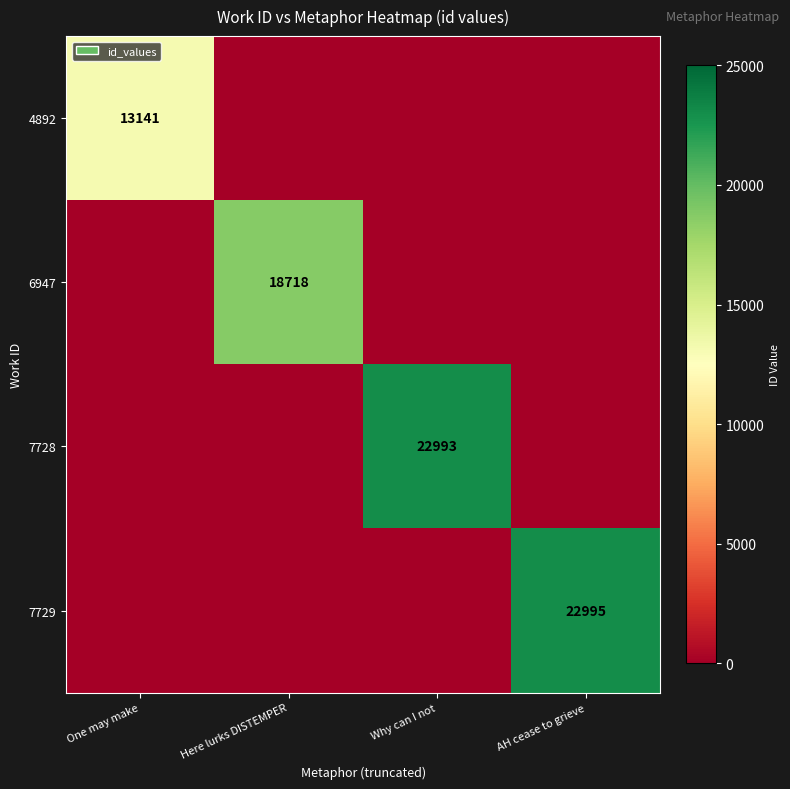

Count the number of categories in the chart.

4